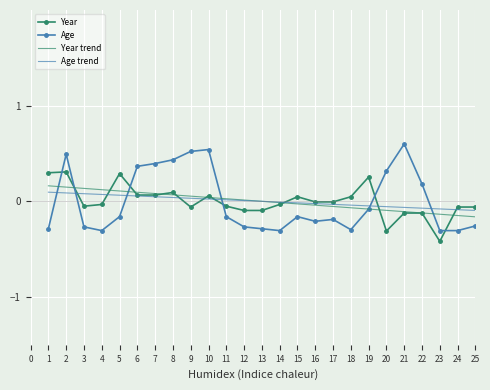

The Year trend series shows 0.0 at 12. True or false?

True